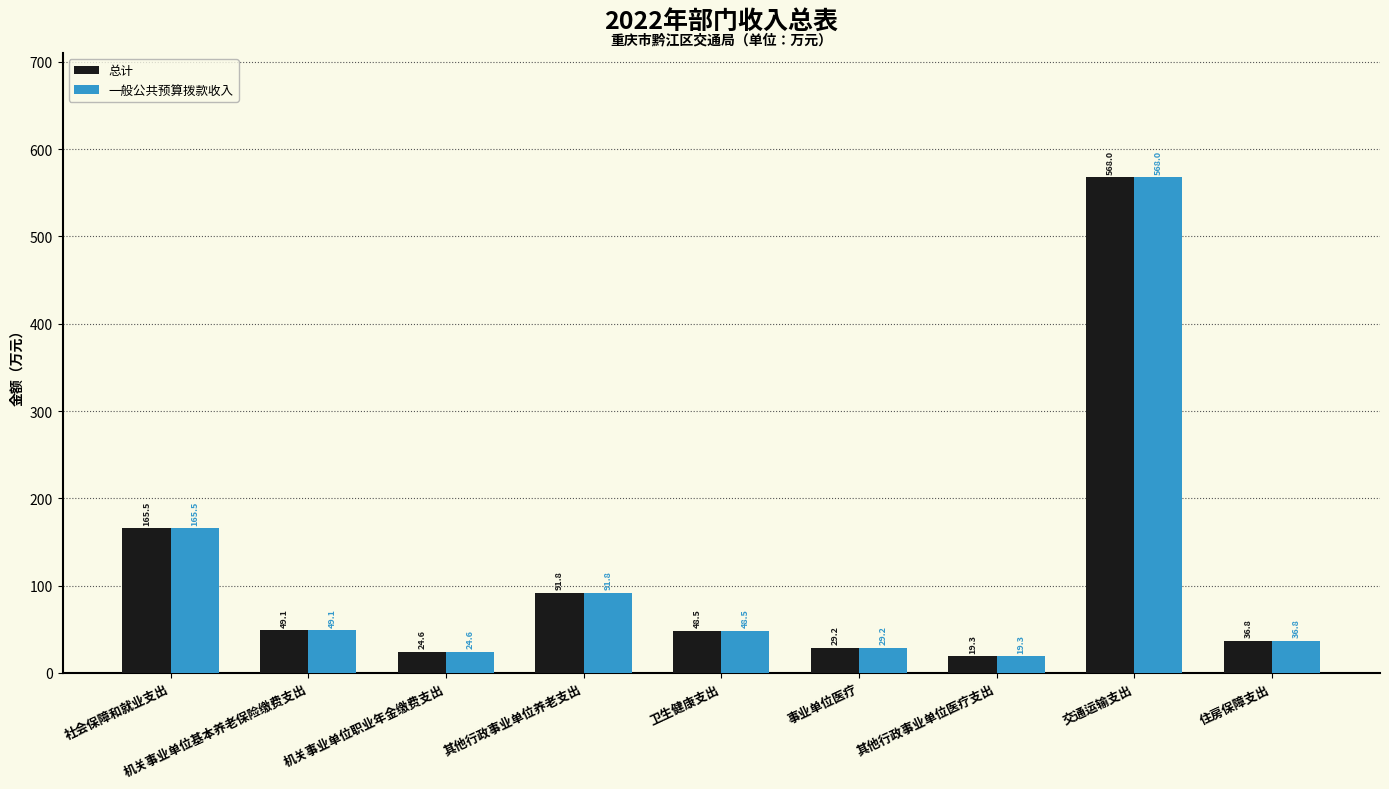

What is the difference between the 总计 values at 交通运输支出 and 其他行政事业单位养老支出?

476.2